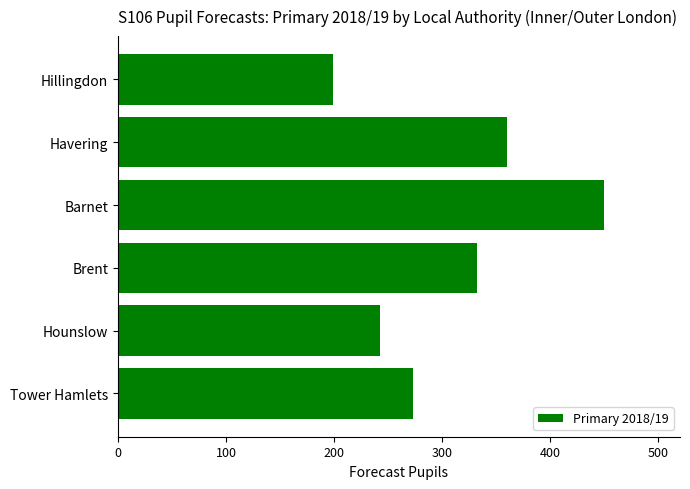

What is the ratio of the value at Barnet to the value at Tower Hamlets?

1.6